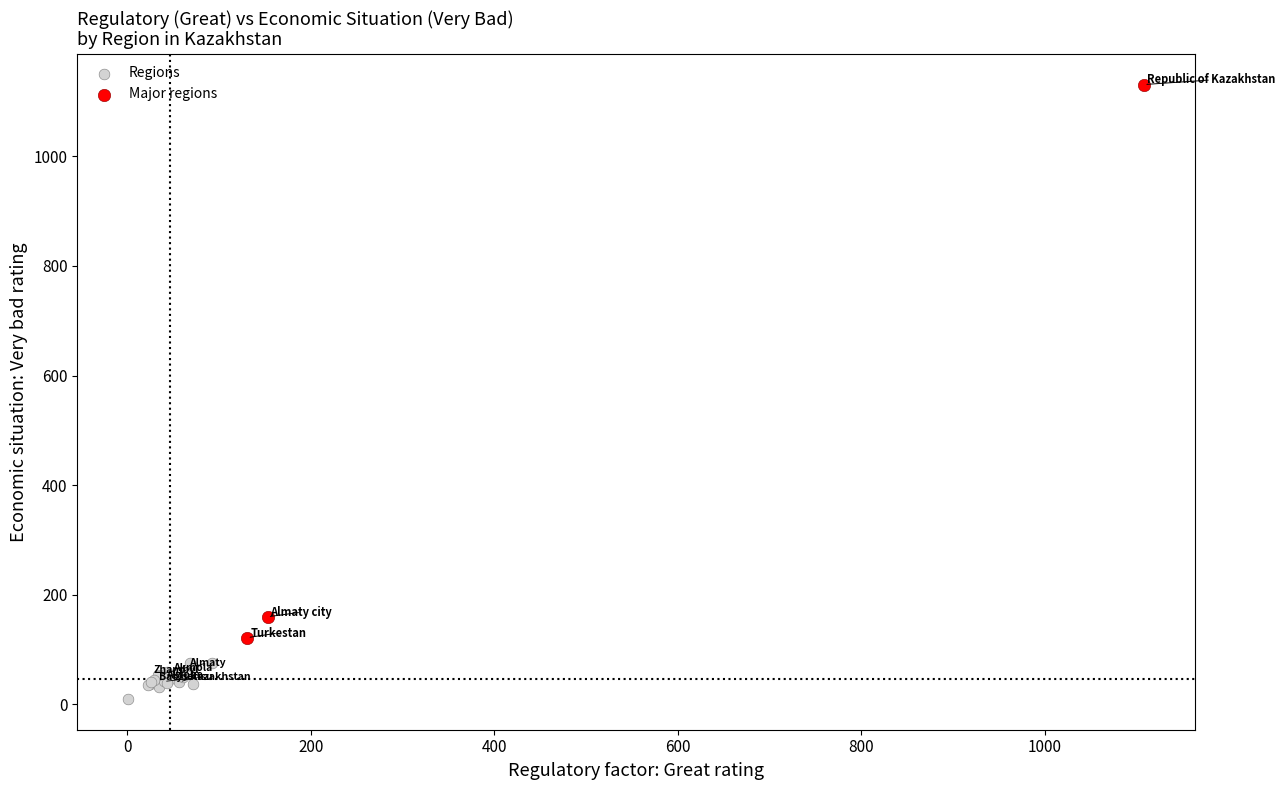

Which series contains the lowest Y value?

Regions